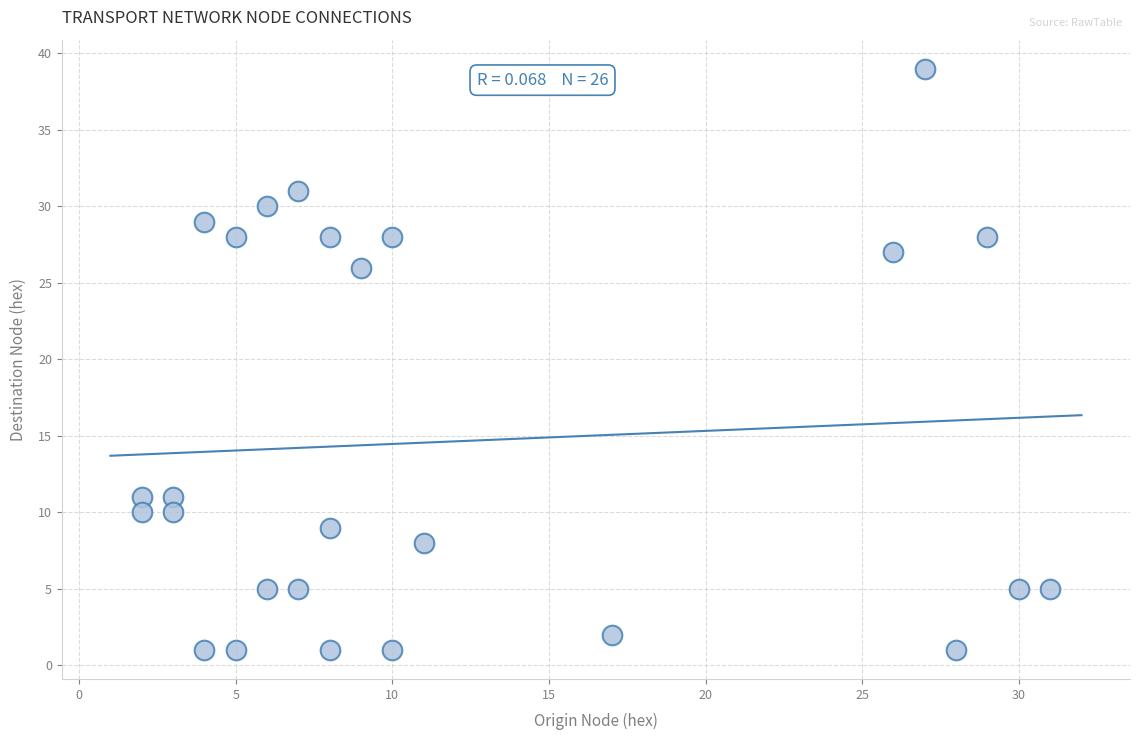

What Y value in the scatter plot is closest to 20?

26